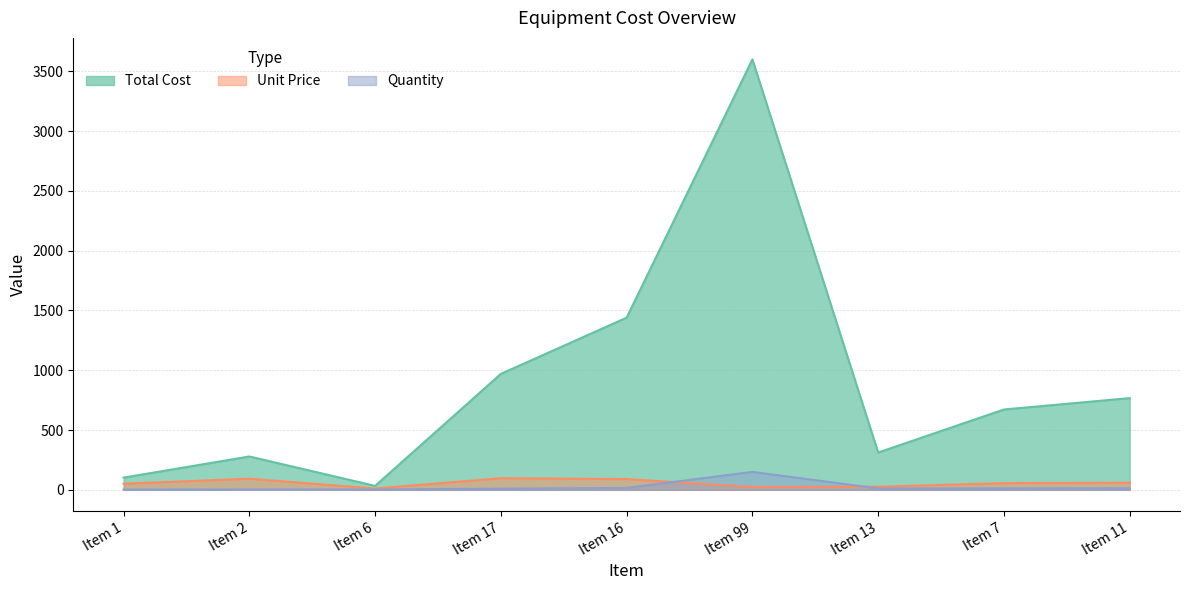

True or false: Total Cost has more than 0 interior local peaks.

True